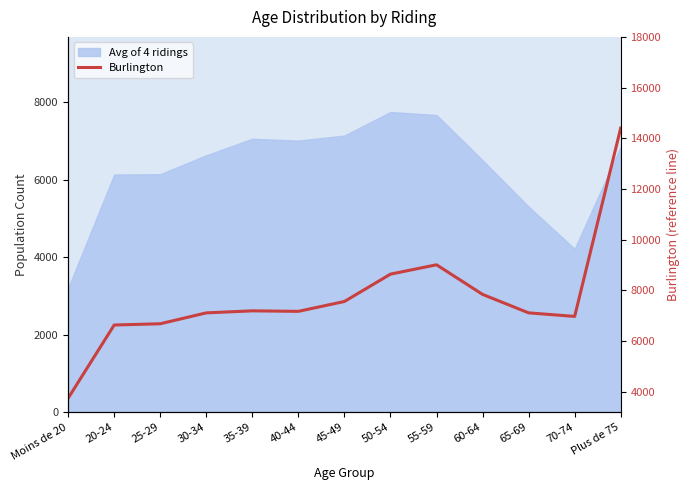

What position from the left is 50-54?

8